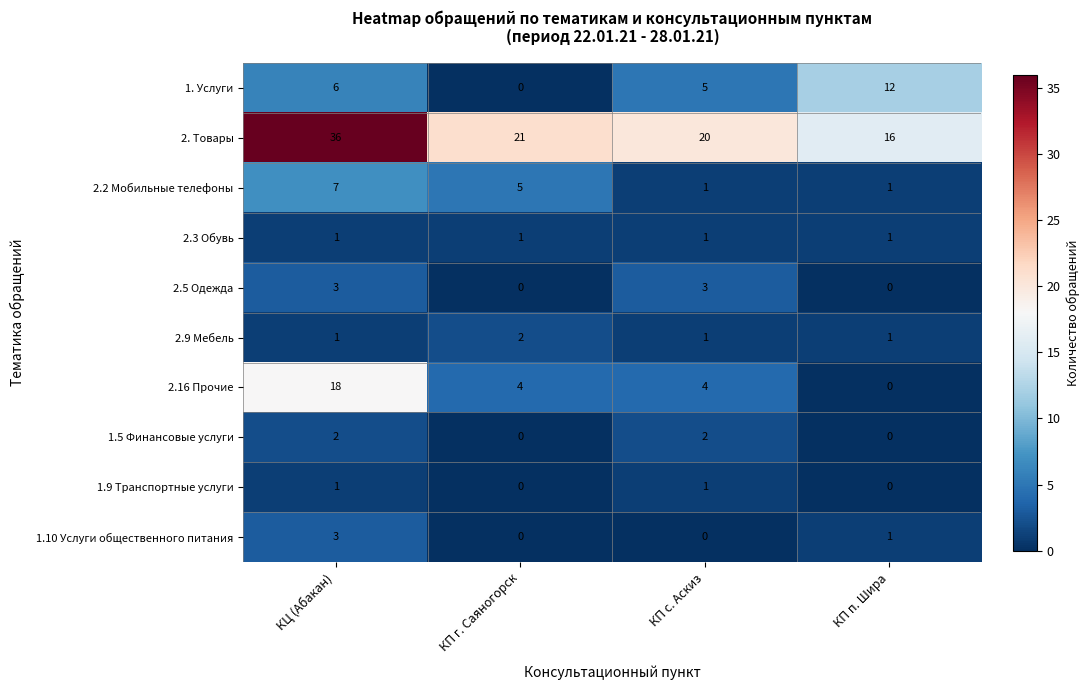

What is the sum of all 2.9 Мебель values?

5